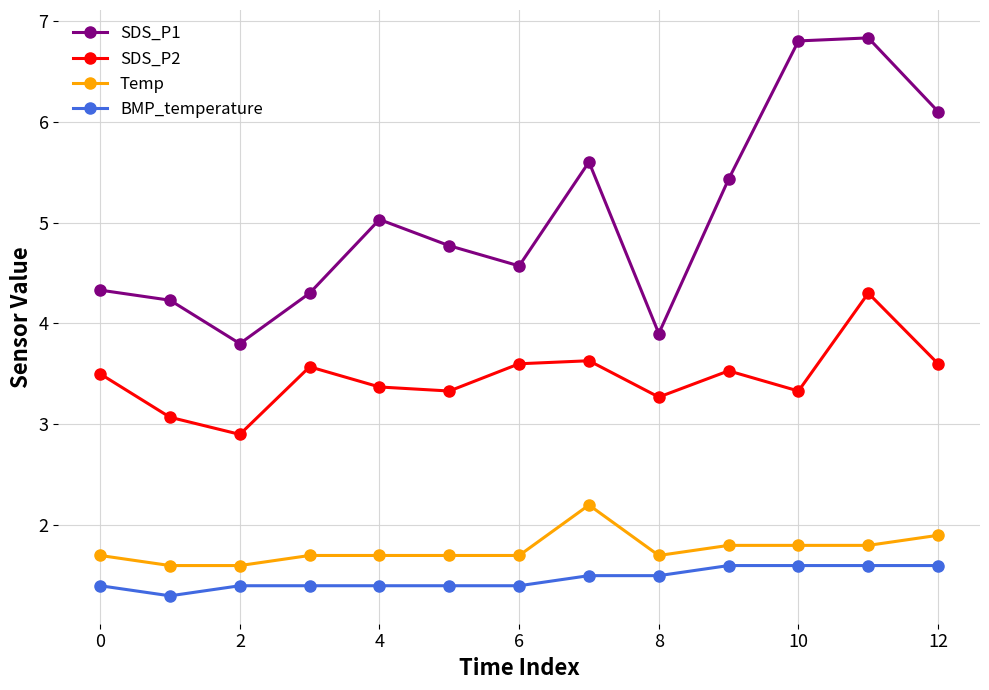

Does the chart display data point markers on the line(s)?

Yes